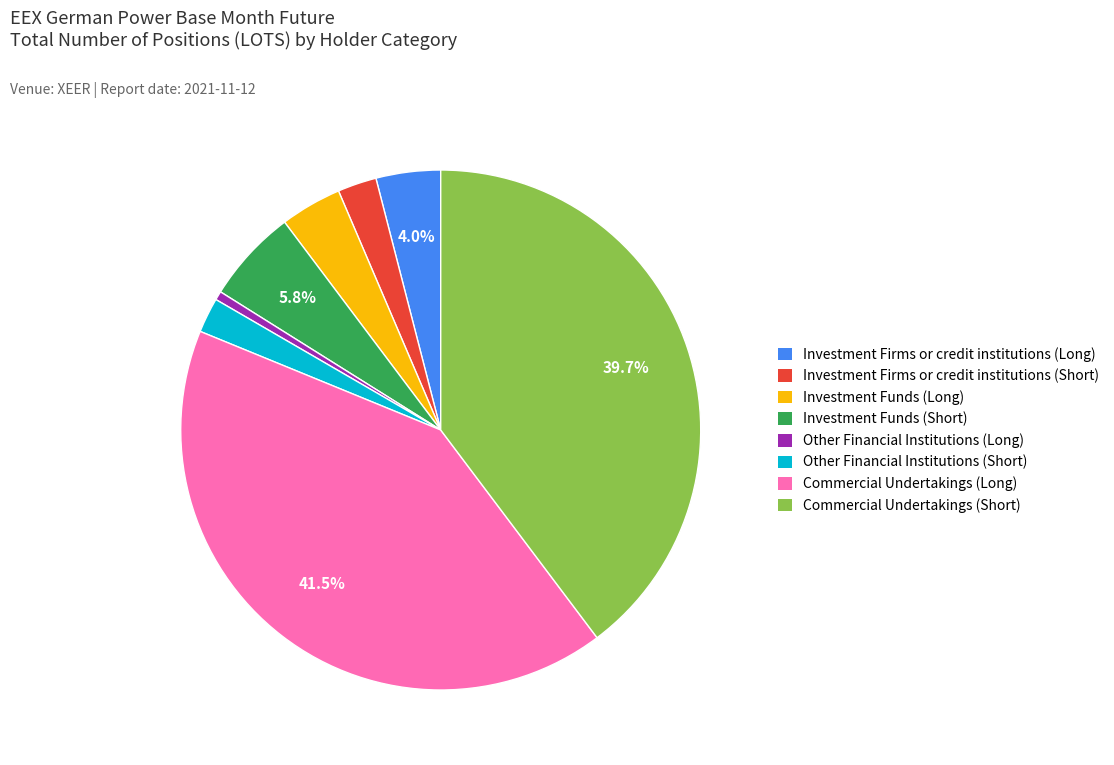

Does any single category account for the majority?

No